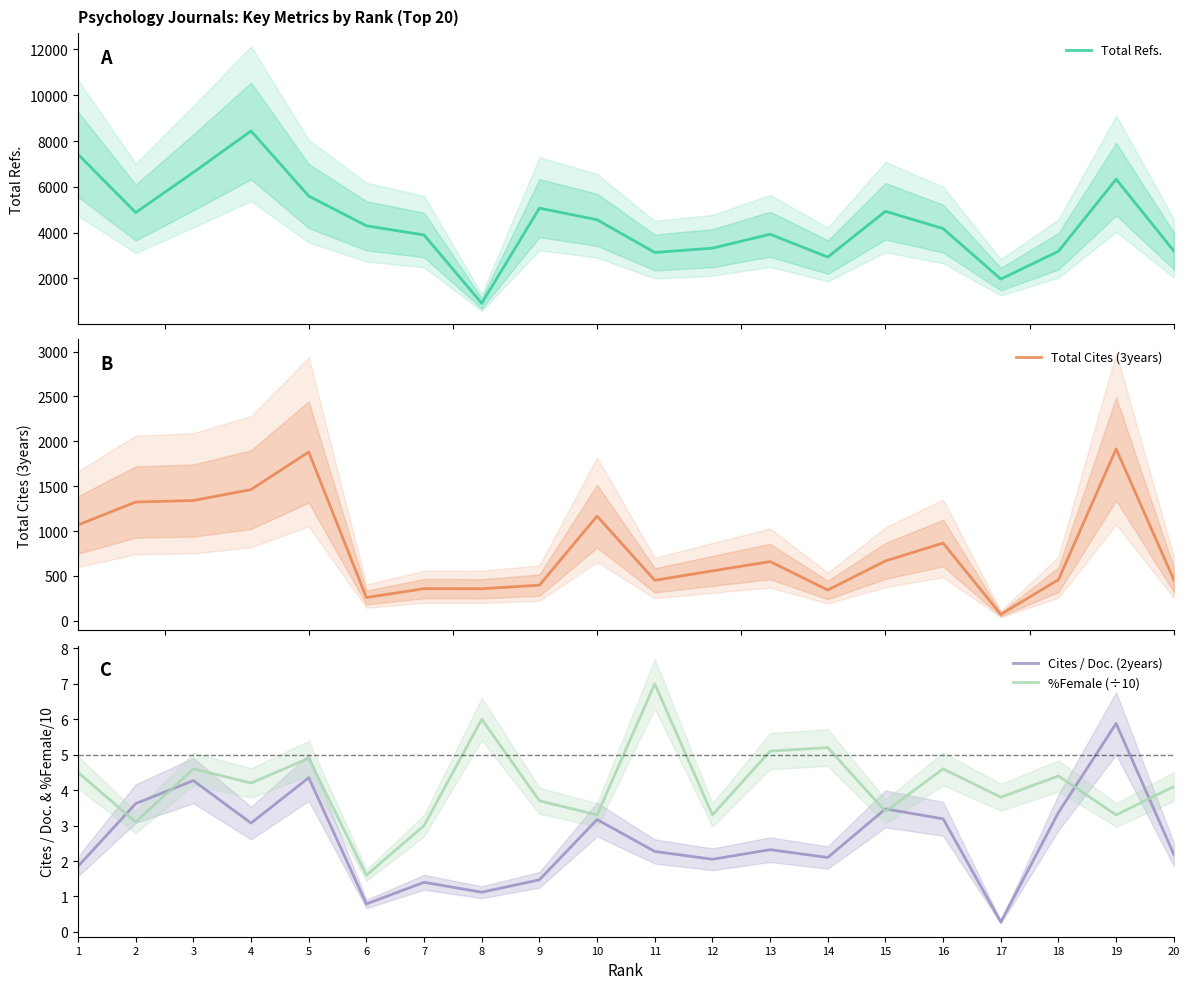

The value of Total Cites (3years) at 13 is 1098.4. True or false?

False